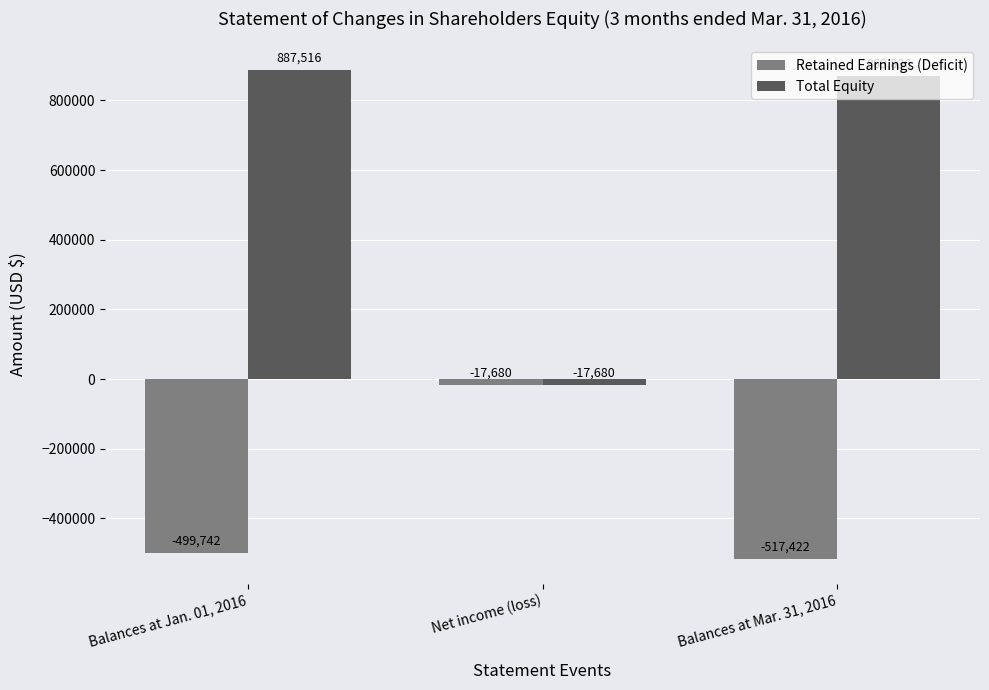

What is the value of the Total Equity bar at the 3rd from the left?

869836